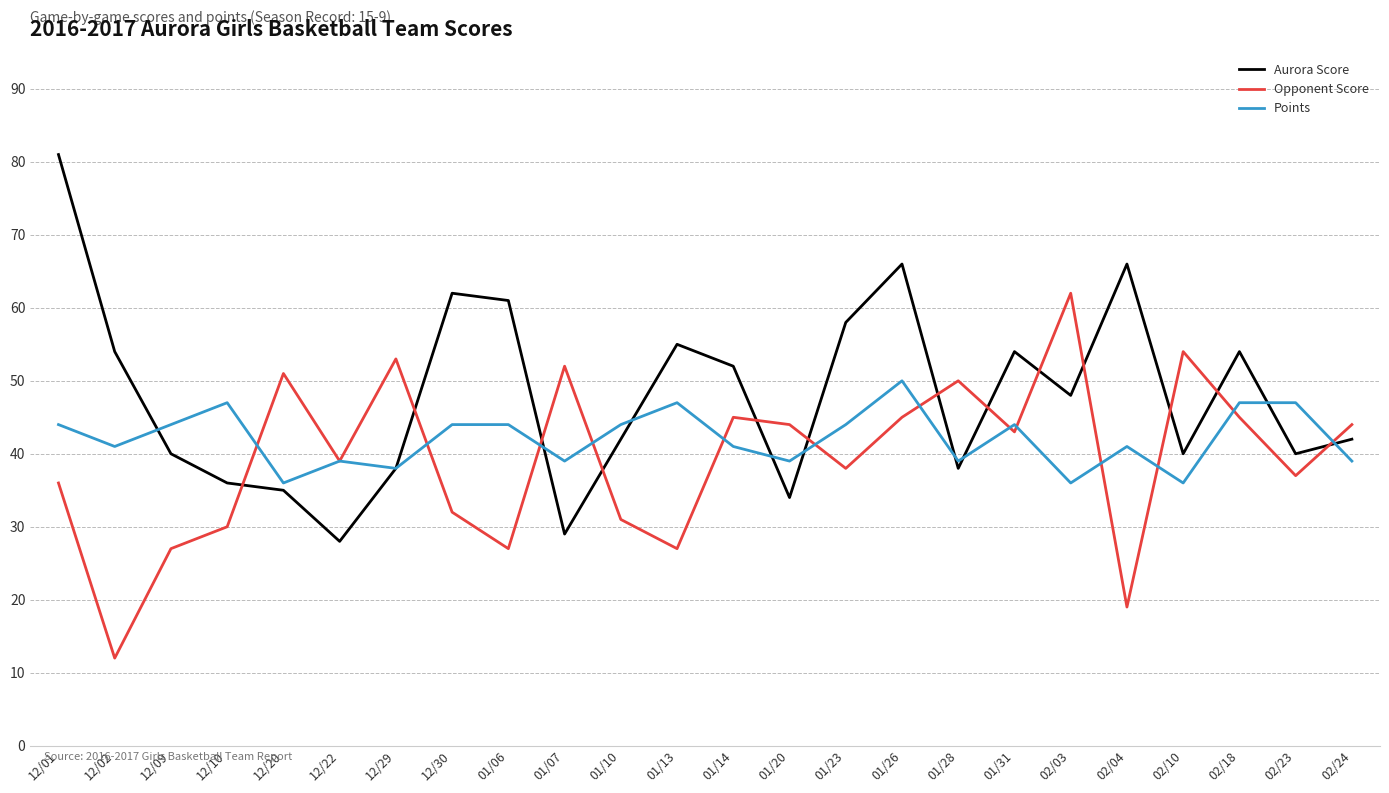

After their last crossing, which series has the higher values: Points or Opponent Score?

Opponent Score